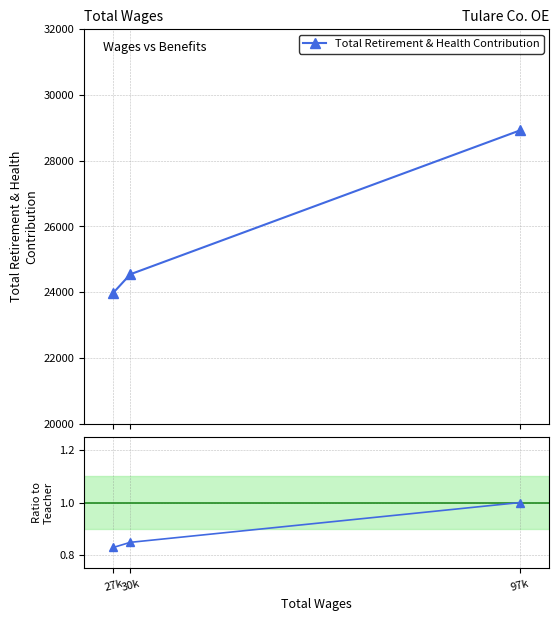

What is the difference between the Ratio to first values at 30k and 97k?

0.2